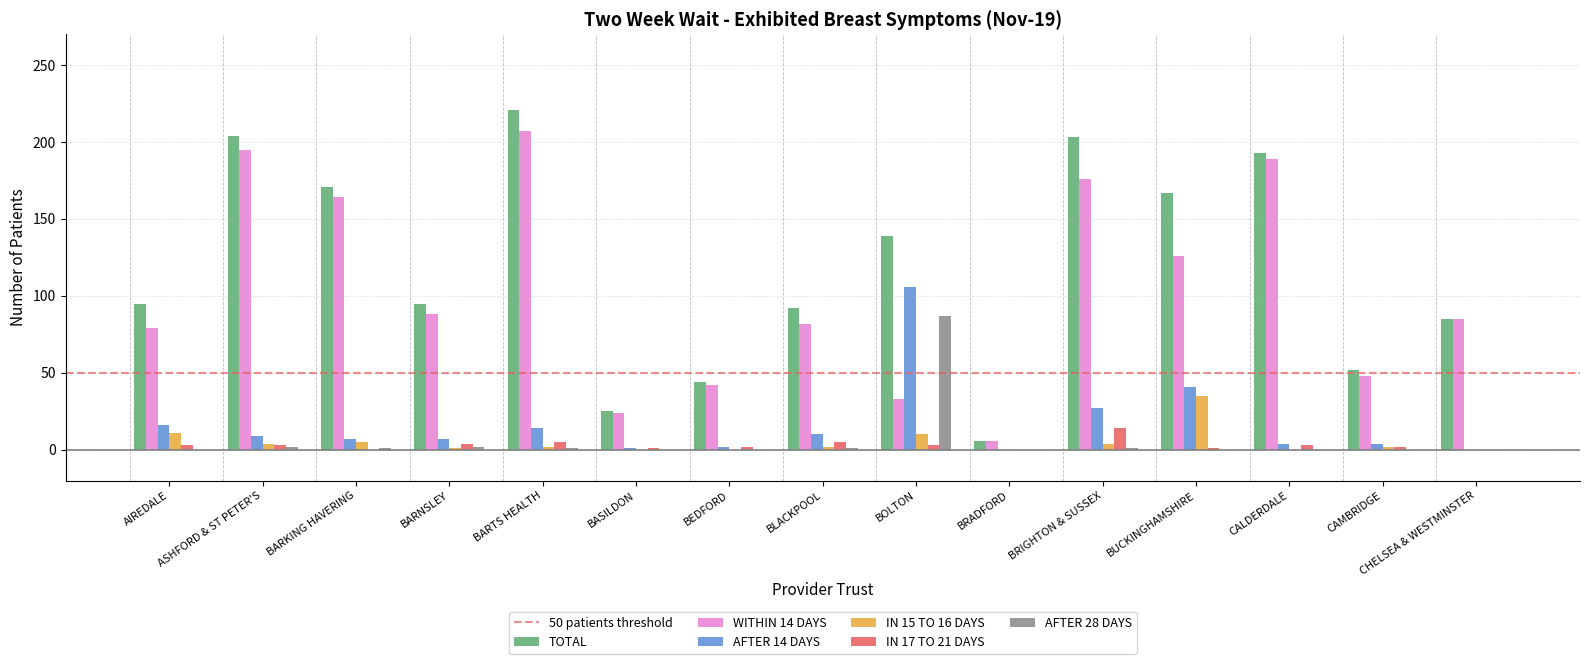

Is it true that AFTER 28 DAYS equals -61 at BEDFORD?

False